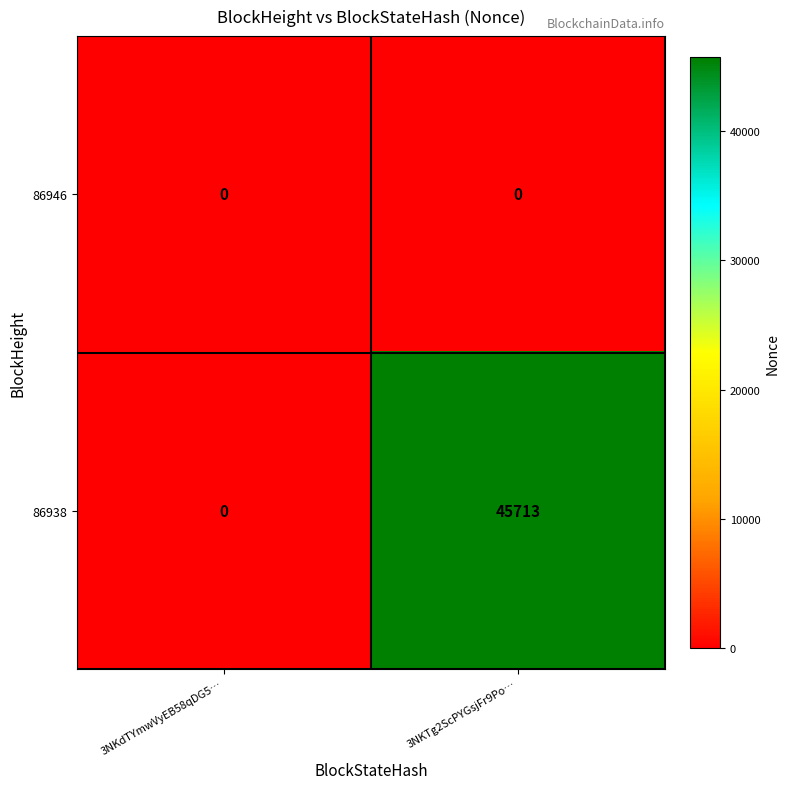

Rank the series by their maximum value, from lowest to highest.

86946, 86938